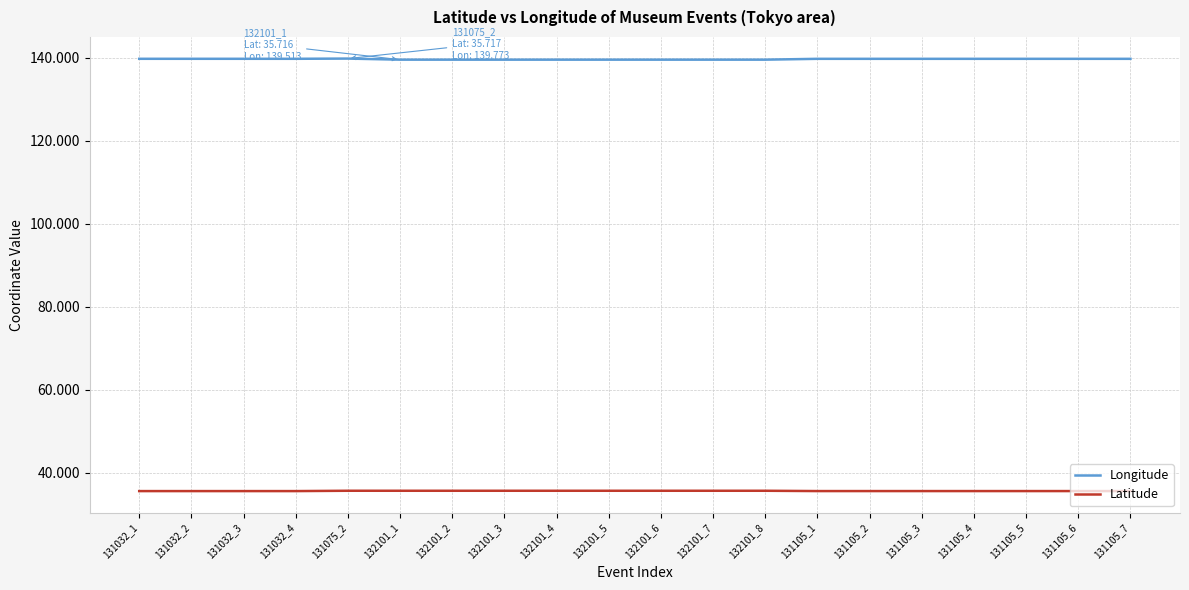

What is the difference between the highest and lowest values at 132101_8?

103.8